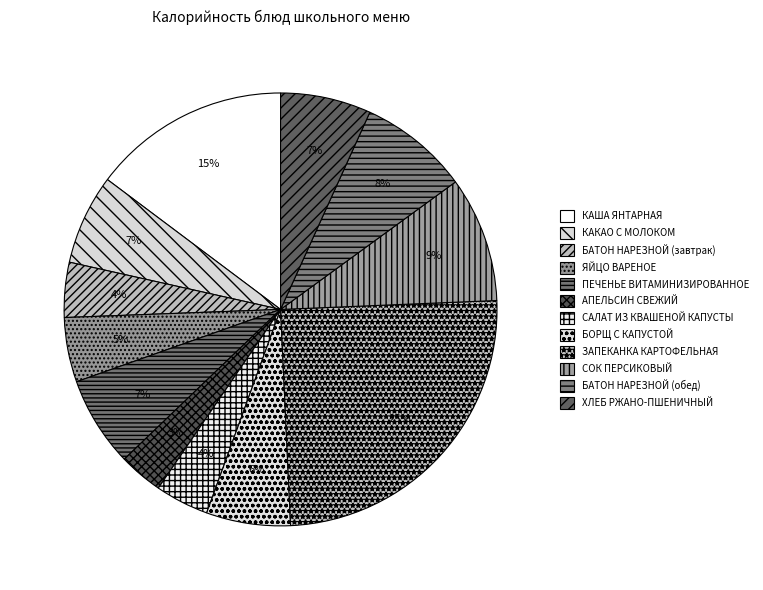

To the nearest percent, what is the average slice percentage?

8%